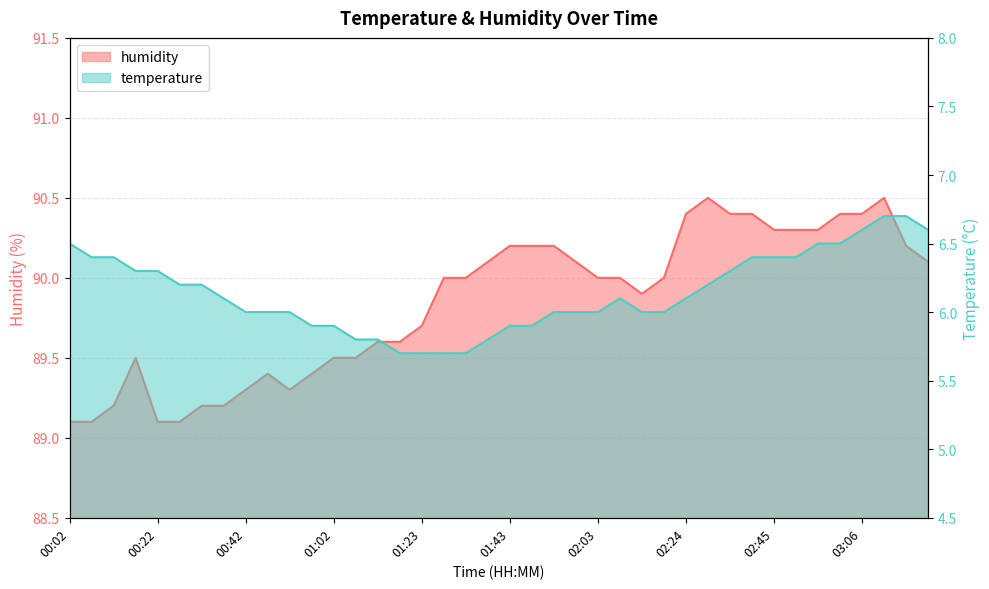

True or false: humidity and temperature cross at least once.

False